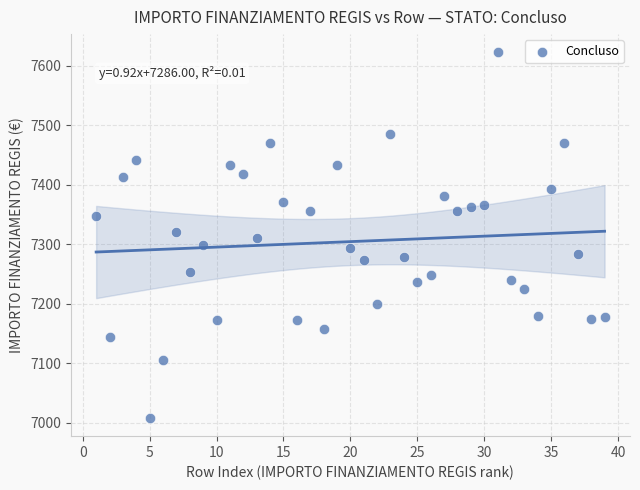

What is the range of Y values (max minus min)?

613.9